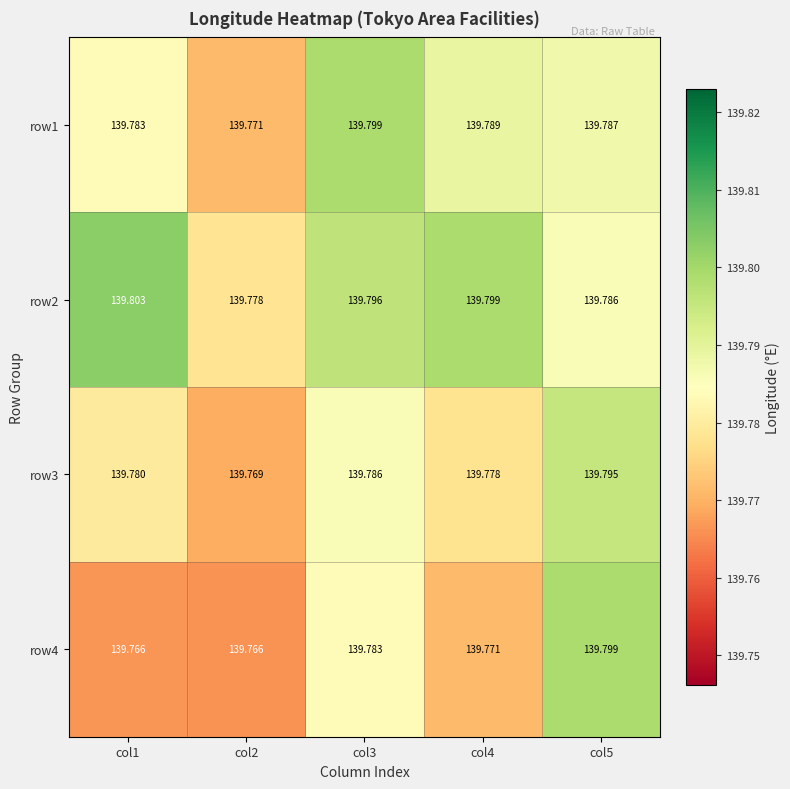

At which category is the sum across all series the highest?

col5